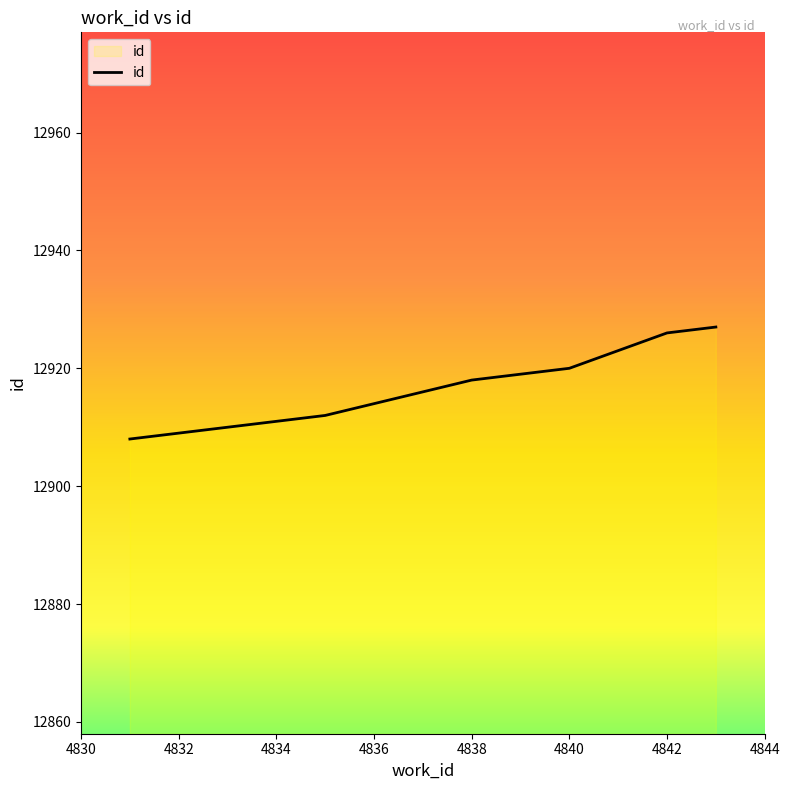

What is the maximum value shown in the chart?

12927